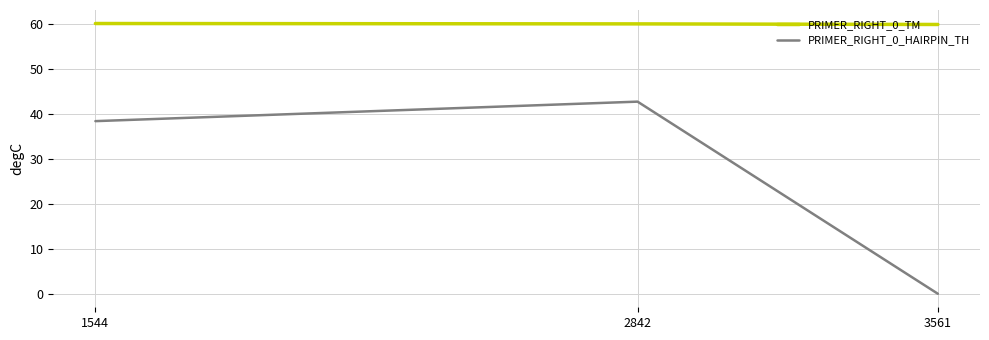

Which series has the largest total across all categories?

PRIMER_RIGHT_0_TM